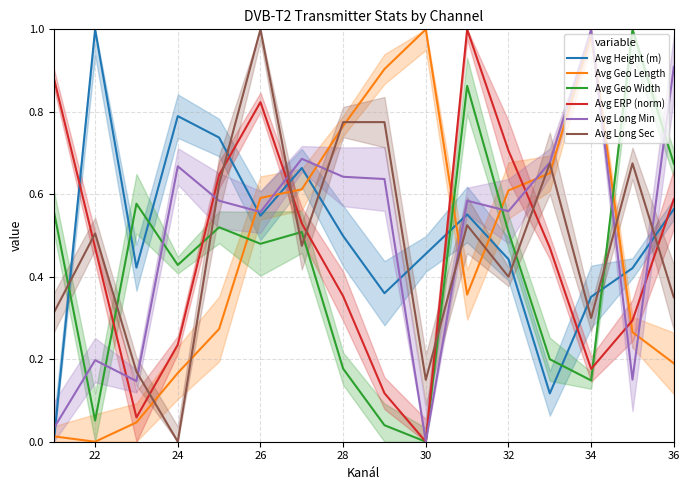

What position from the left is 9?

10